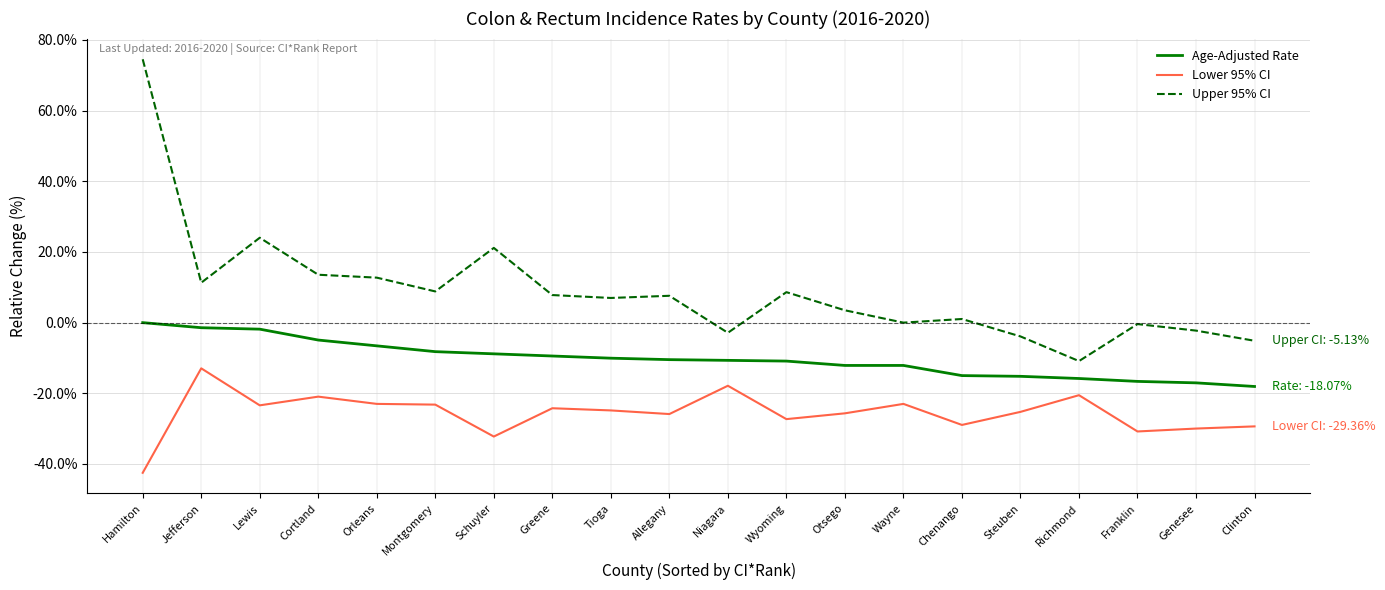

What position from the right is Jefferson?

19